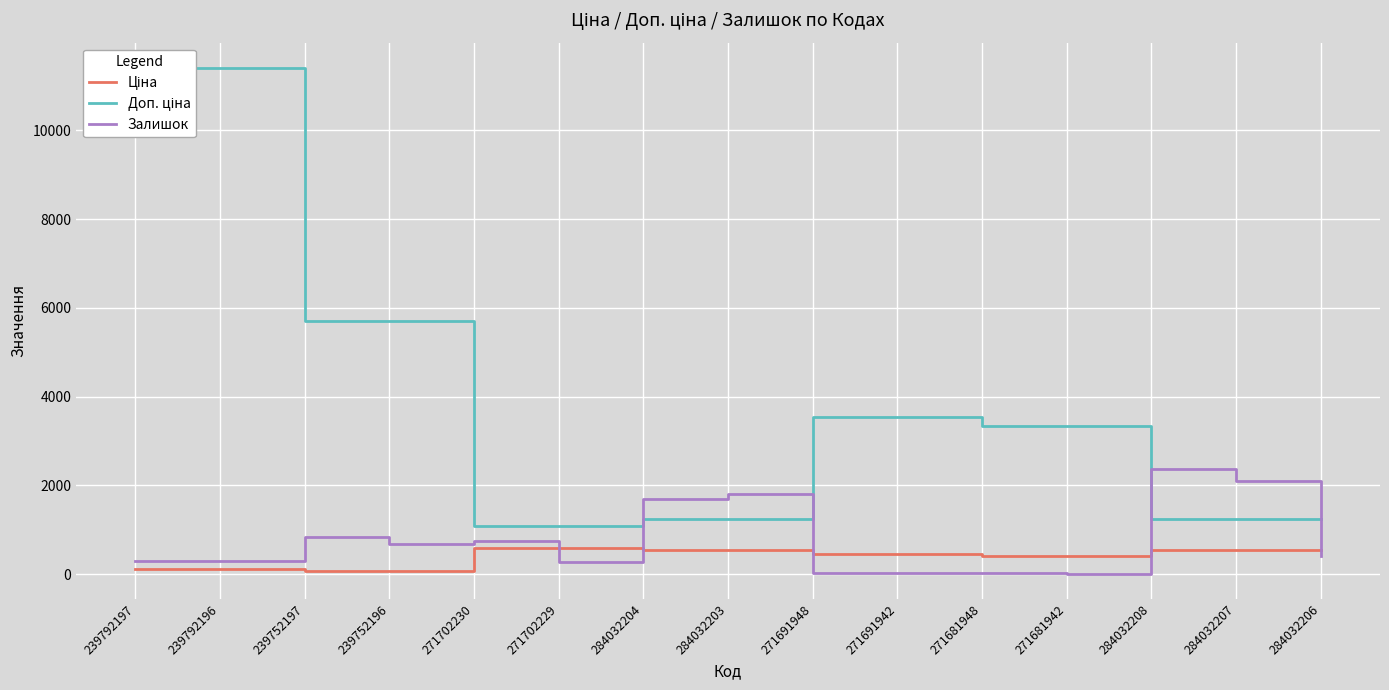

What is the sum of the Ціна values at 271681942 and 239752197?

473.6